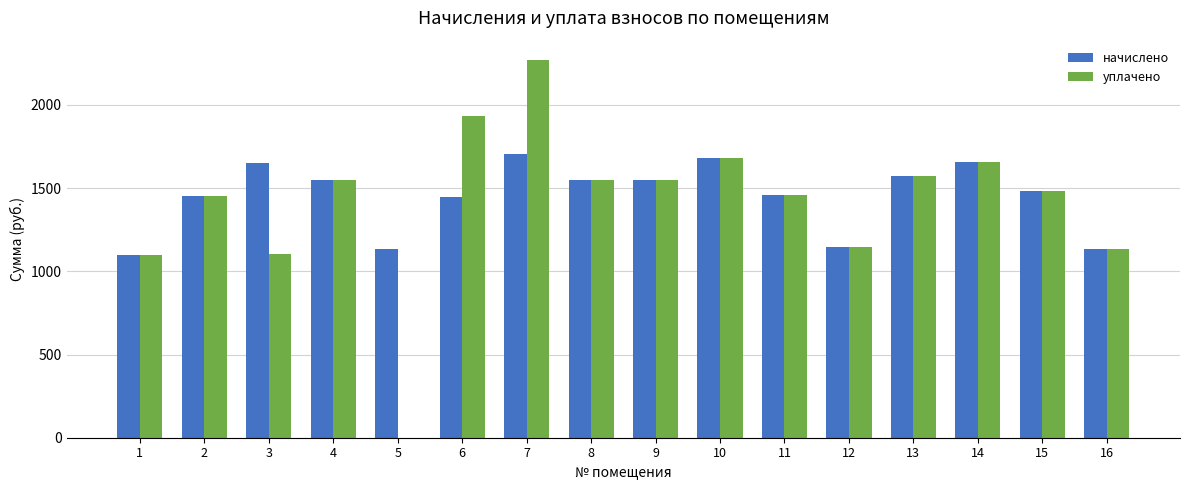

The value of уплачено at 2 is 1452.0. True or false?

True